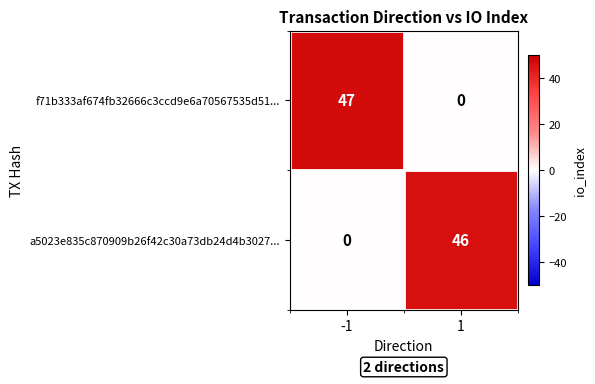

How many data points does each series have?

2